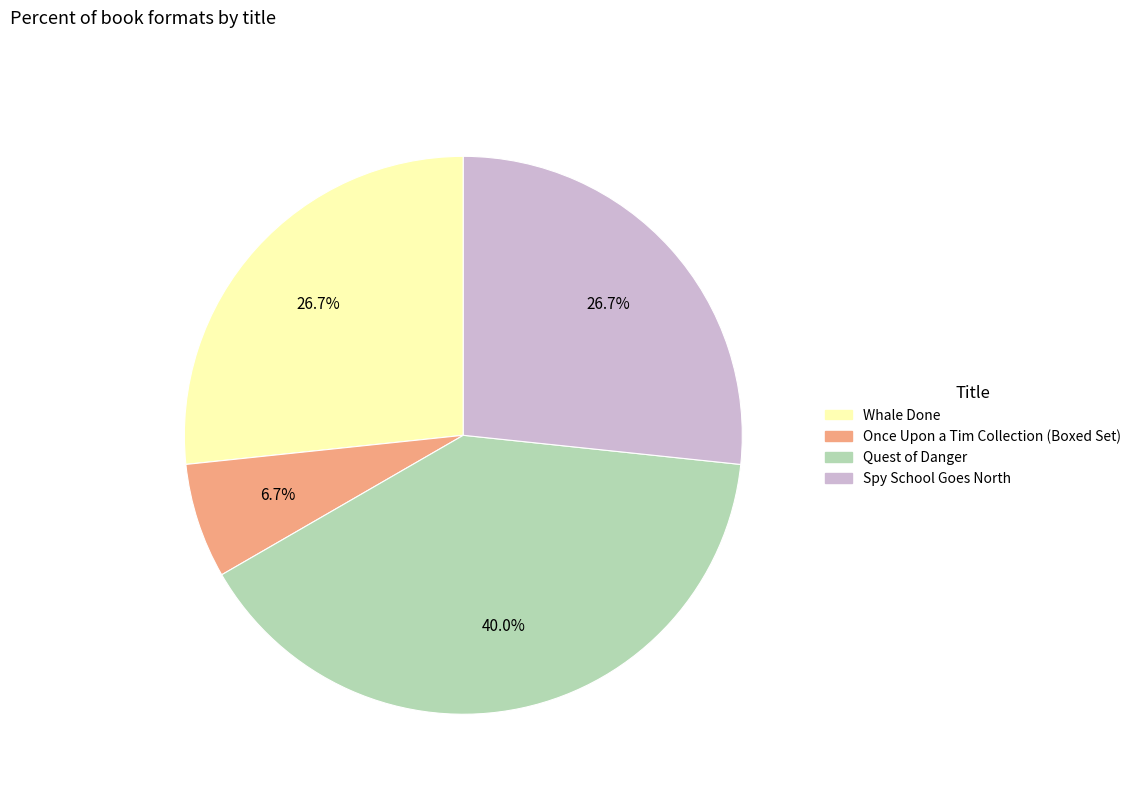

What percentage is the Spy School Goes North slice, to the nearest percent?

27%